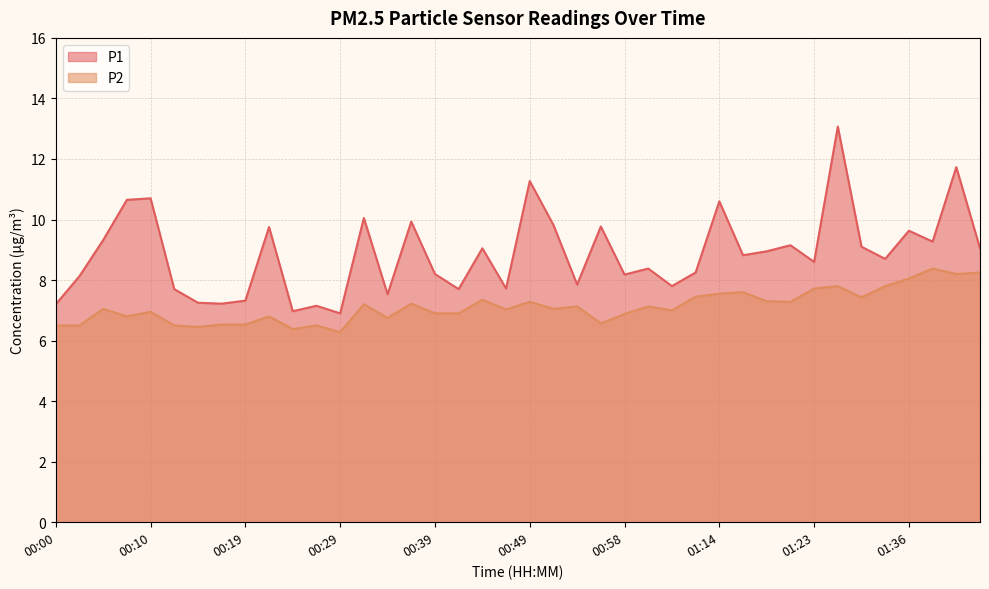

What position from the right is 00:19?

32